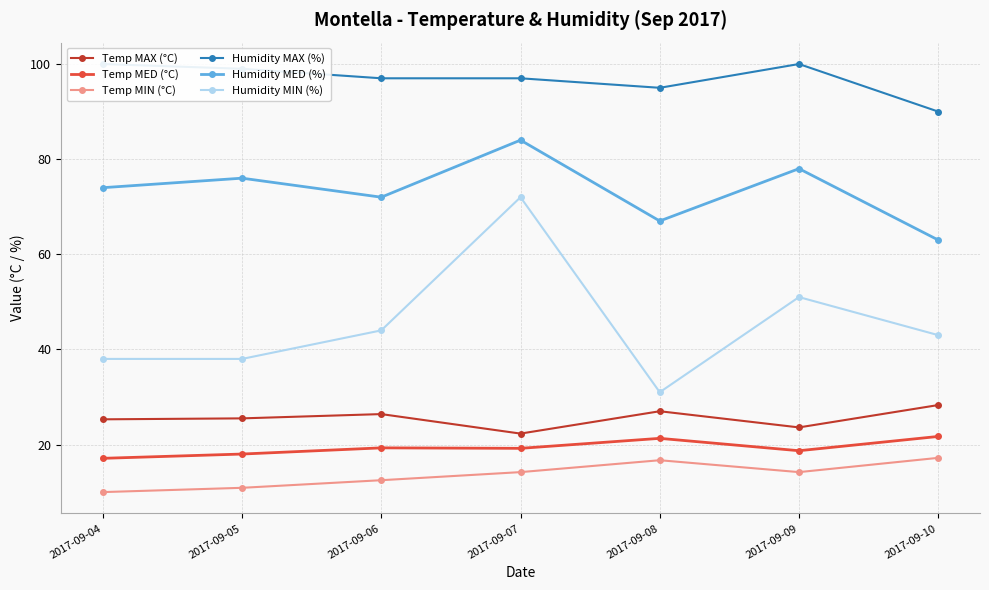

How many distinct data groups are displayed?

6